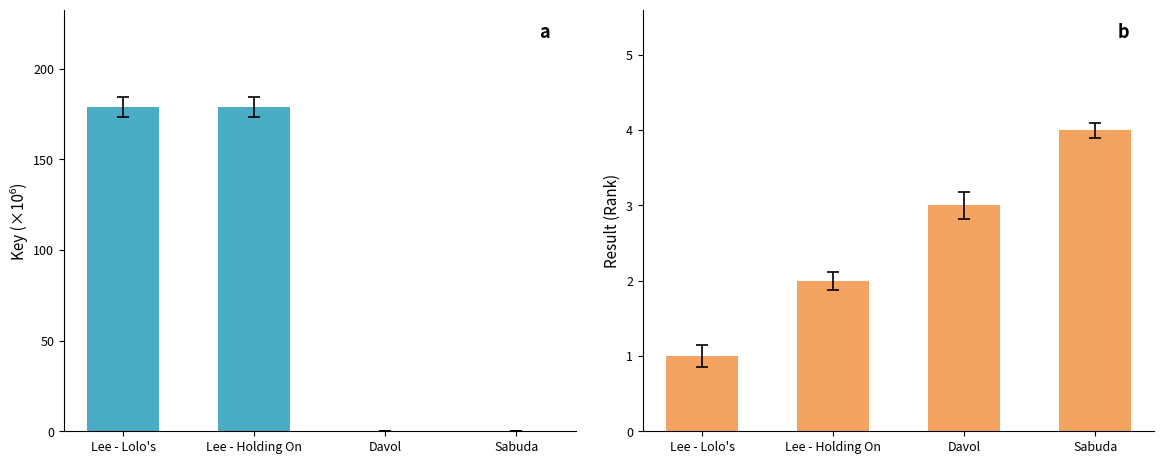

What position from the right is Sabuda?

1